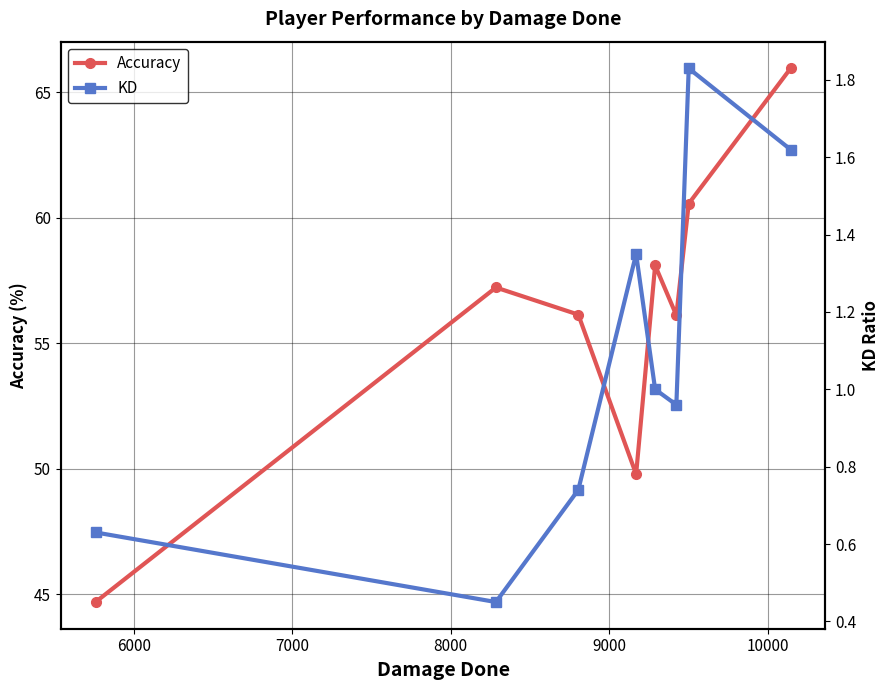

True or false: Accuracy and KD cross at least once.

False